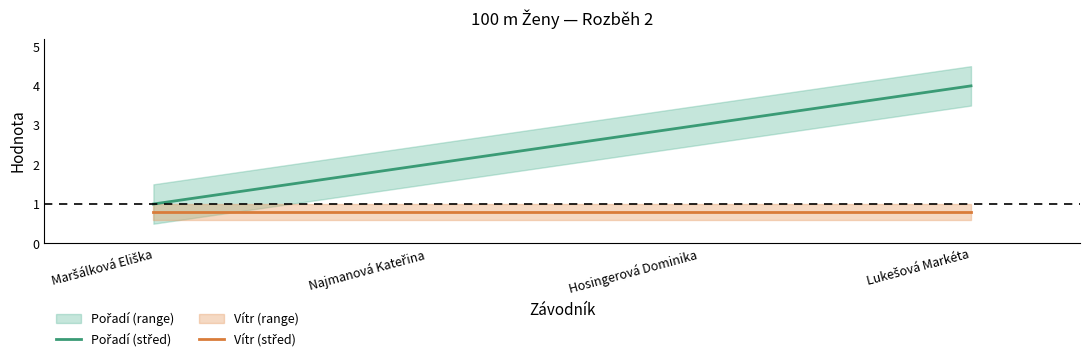

Where does the Pořadí (střed) series first go above 3?

Lukešová Markéta